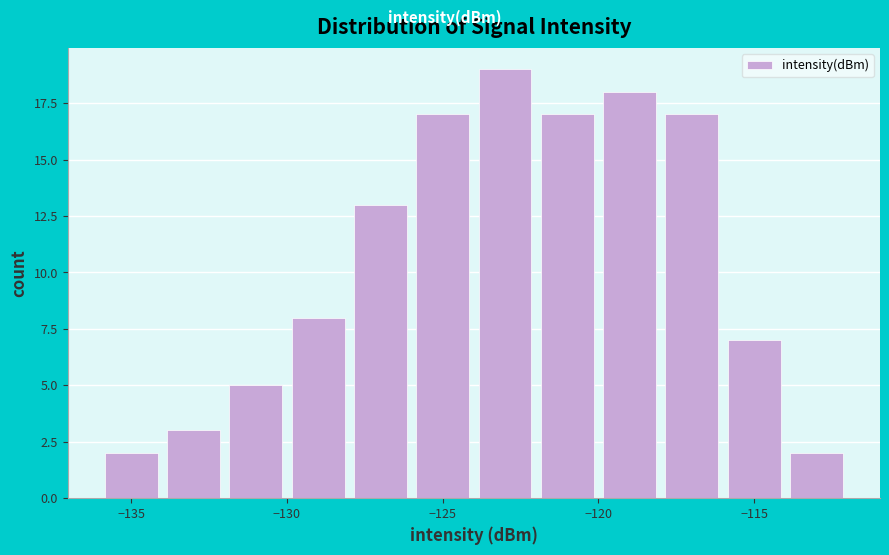

Reading left to right, transcribe this chart: for each bar, give the range it covers on the x-axis and its height. The values are not printed on the chart, so give them approximately, as read against the axis.

-136 to -134: 2
-134 to -132: 3
-132 to -130: 5
-130 to -128: 8
-128 to -126: 13
-126 to -124: 17
-124 to -122: 19
-122 to -120: 17
-120 to -118: 18
-118 to -116: 17
-116 to -114: 7
-114 to -112: 2